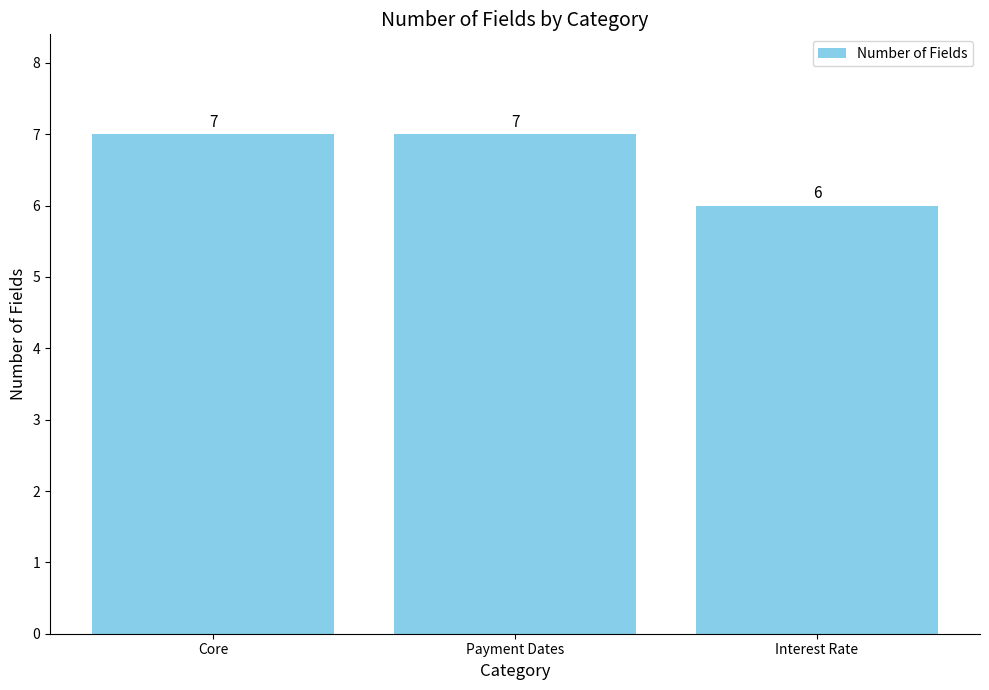

True or false: the data shows 7 at Payment Dates.

True